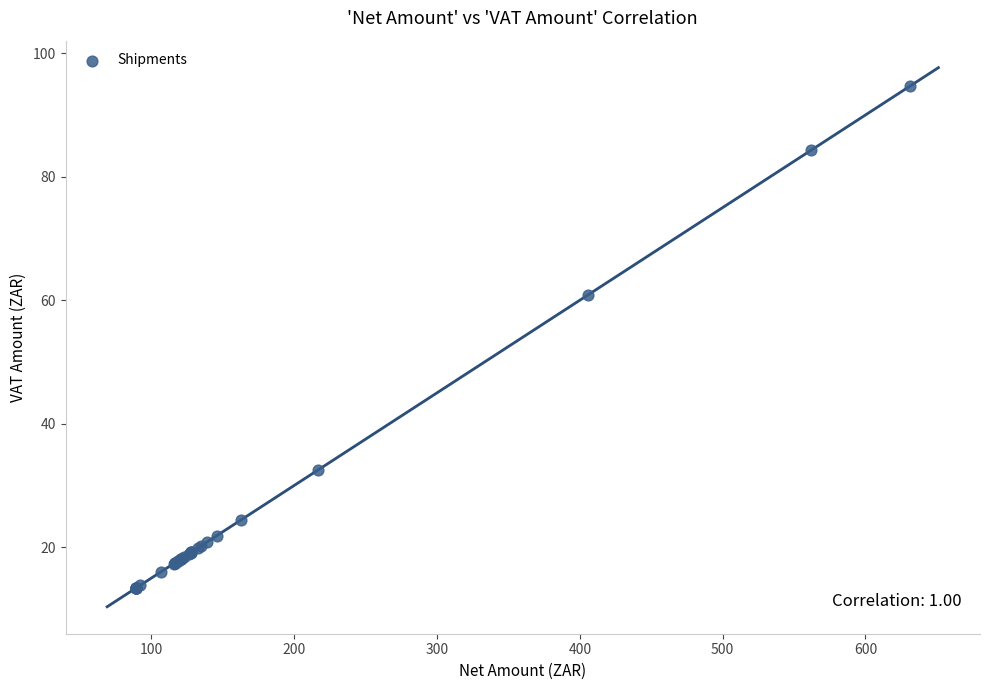

What Y value in the scatter plot is closest to 54?

60.9